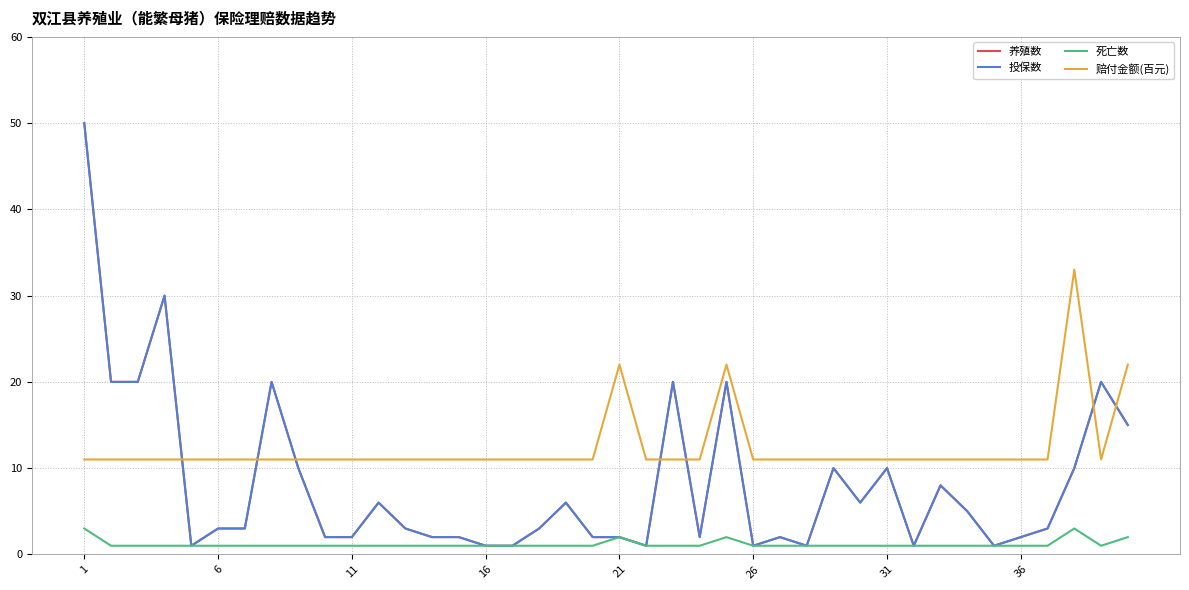

What is the average value of the 养殖数 series?

8